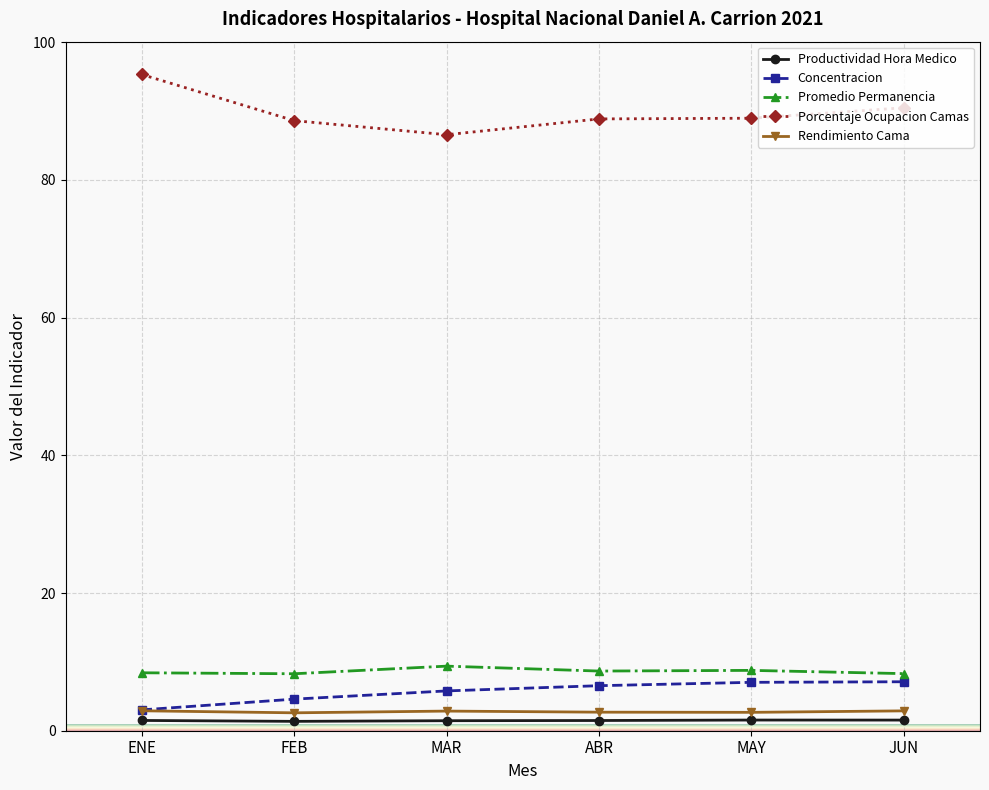

True or false: Porcentaje Ocupacion Camas and Promedio Permanencia cross at least once.

False